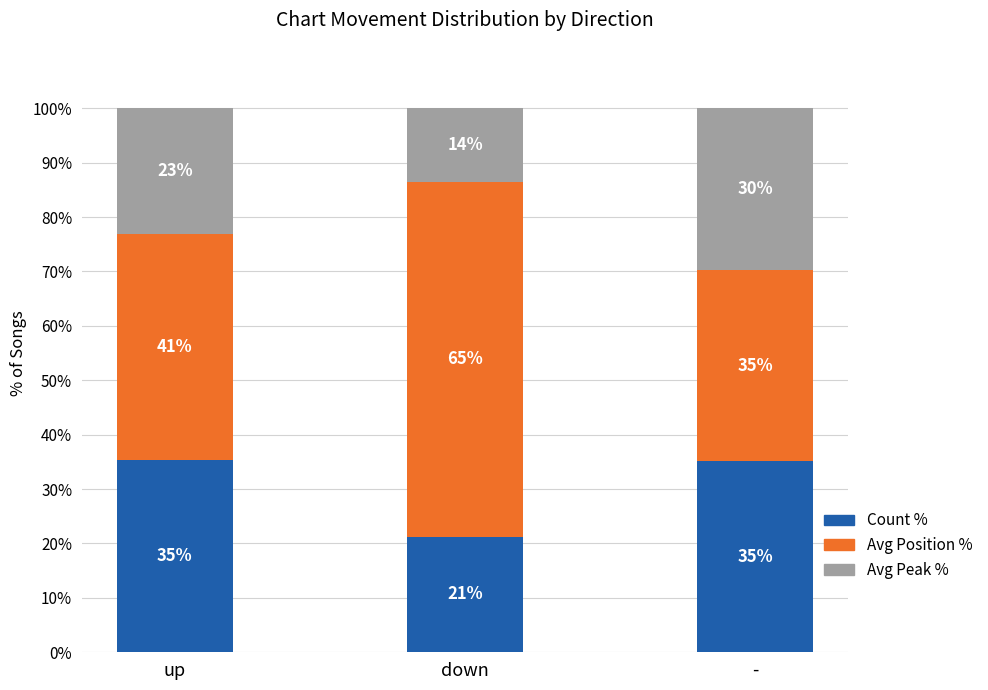

How many bars are there in total?

3